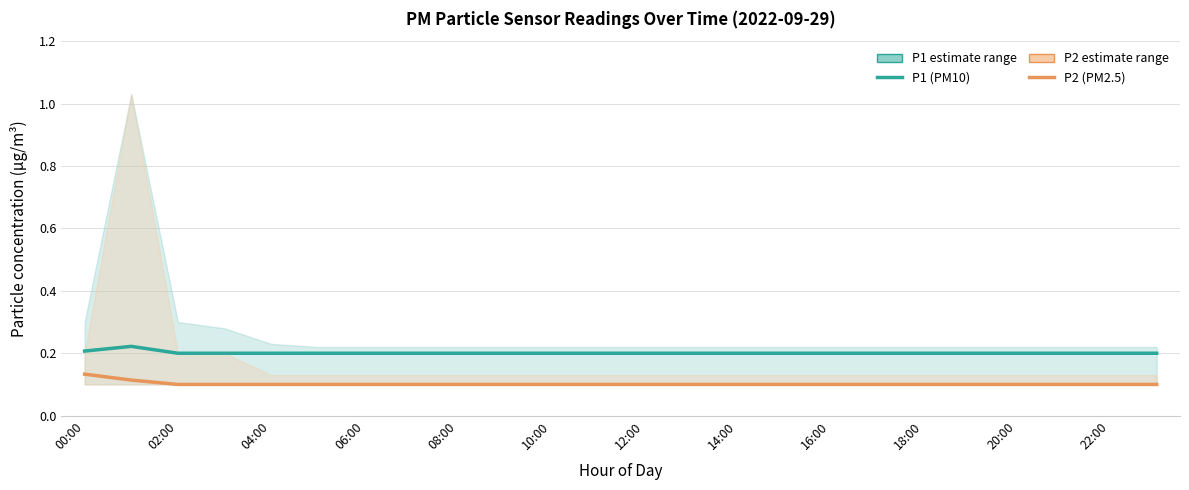

What is the total value across all series at 18:00?

0.3